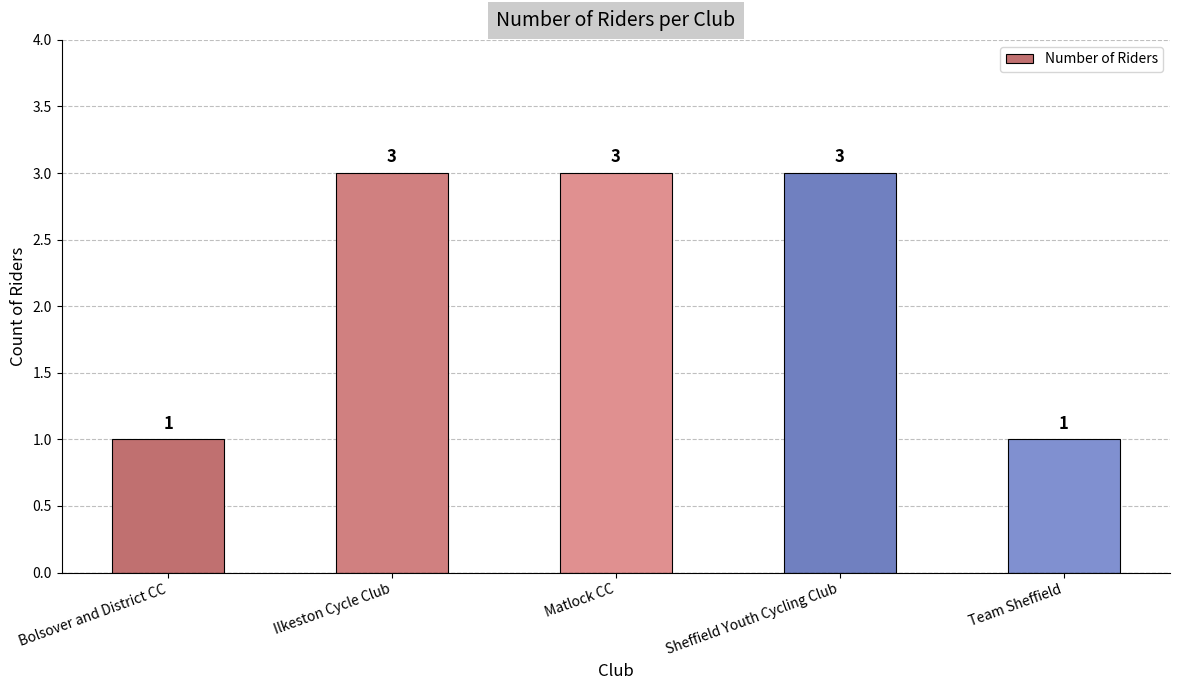

How many values are between 1 and 3?

5